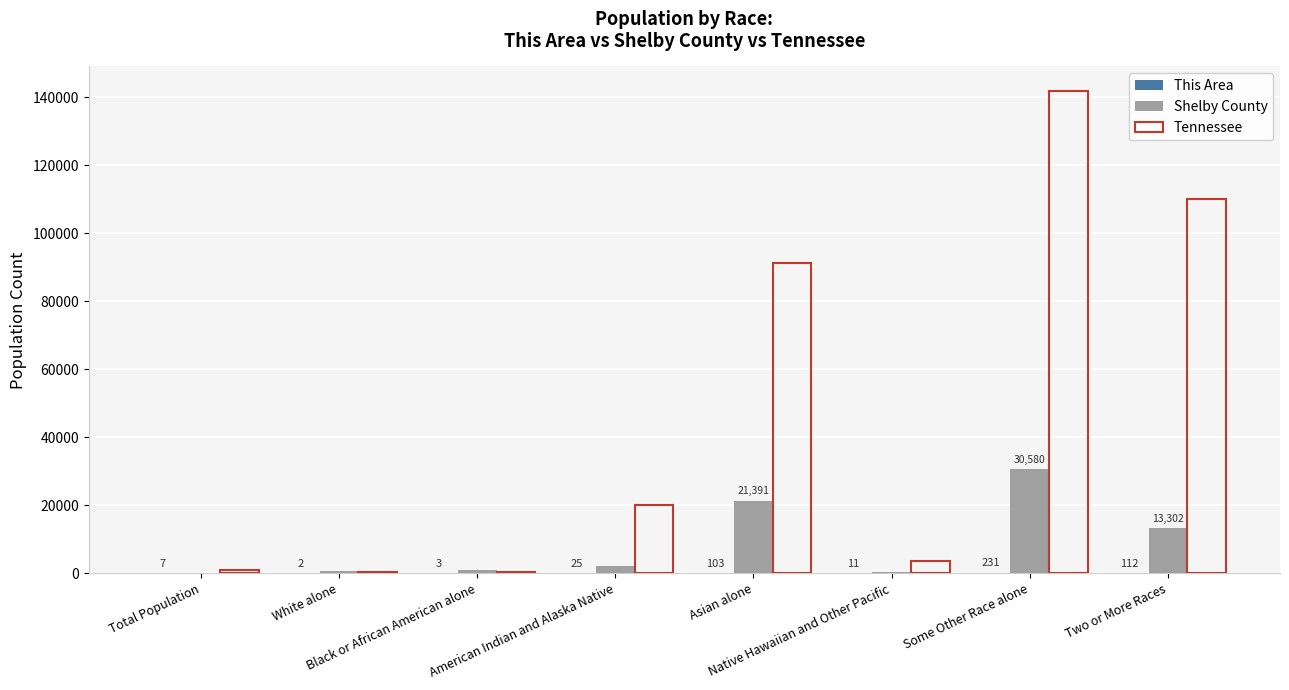

What is the sum of all Tennessee values?

368628